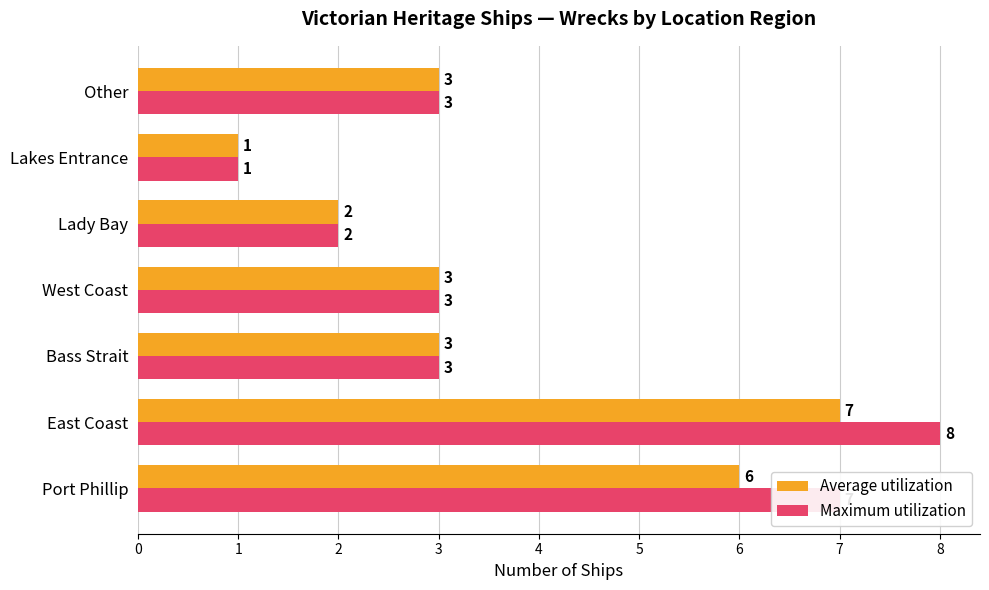

Which series has the widest spread of values?

Maximum utilization